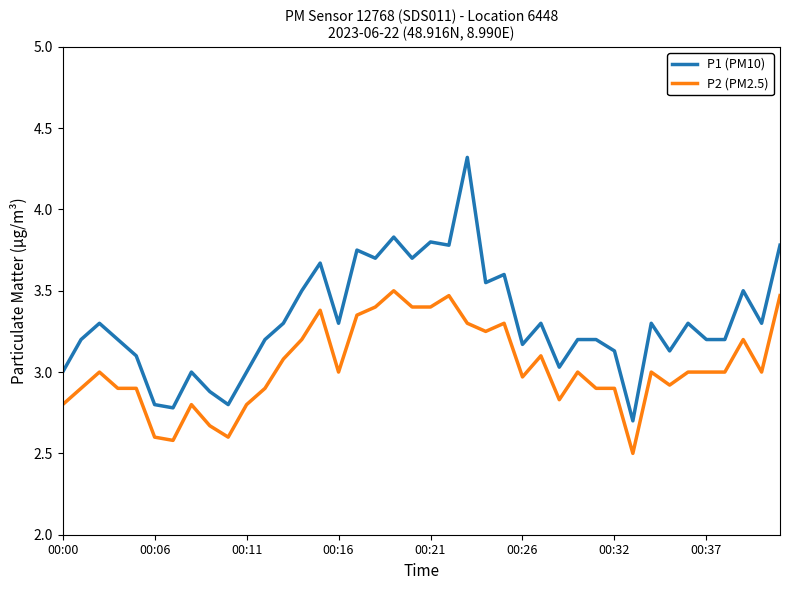

Which series has the largest total across all categories?

P1 (PM10)